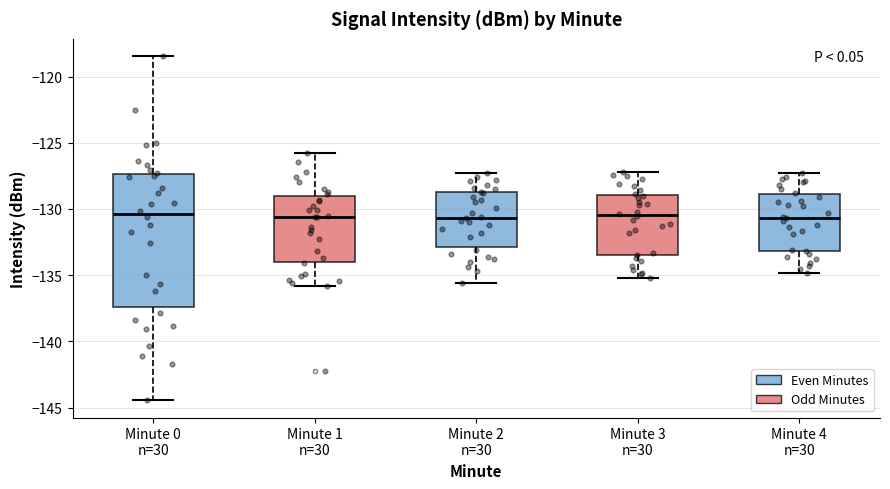

Where does the upper whisker of the box for Minute 3 n=30 end on the y-axis? The values are not printed on the chart, so give them approximately, as read against the axis.

-127.0